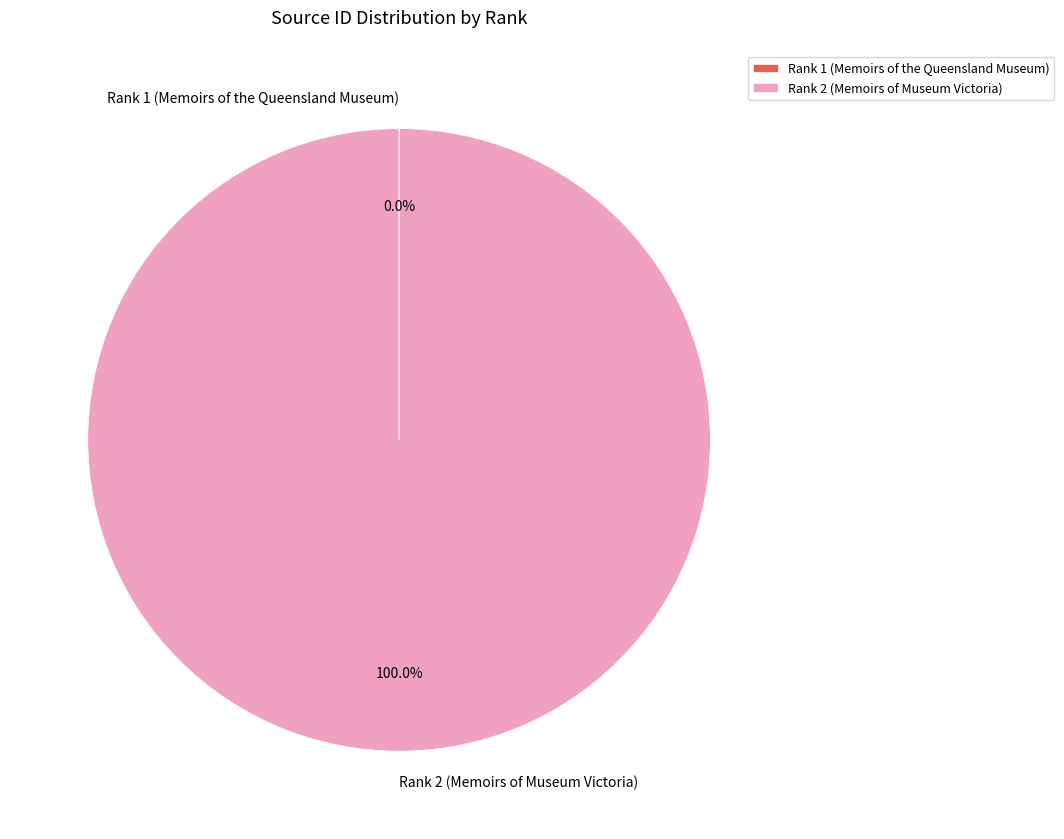

Which category accounts for the majority?

Rank 2 (Memoirs of Museum Victoria)